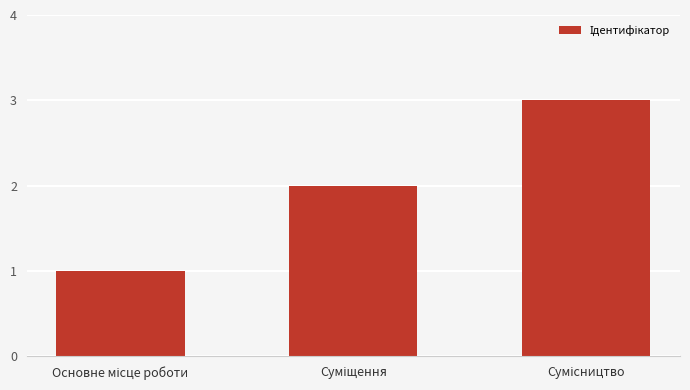

Are the bars grouped side by side (vs. stacked)?

No